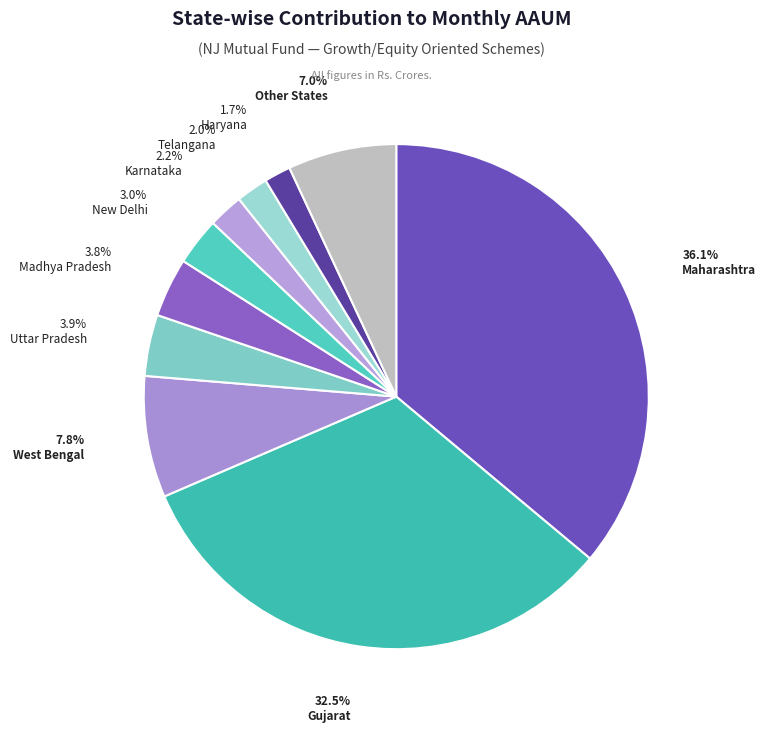

To the nearest percent, what is the average slice percentage?

10%